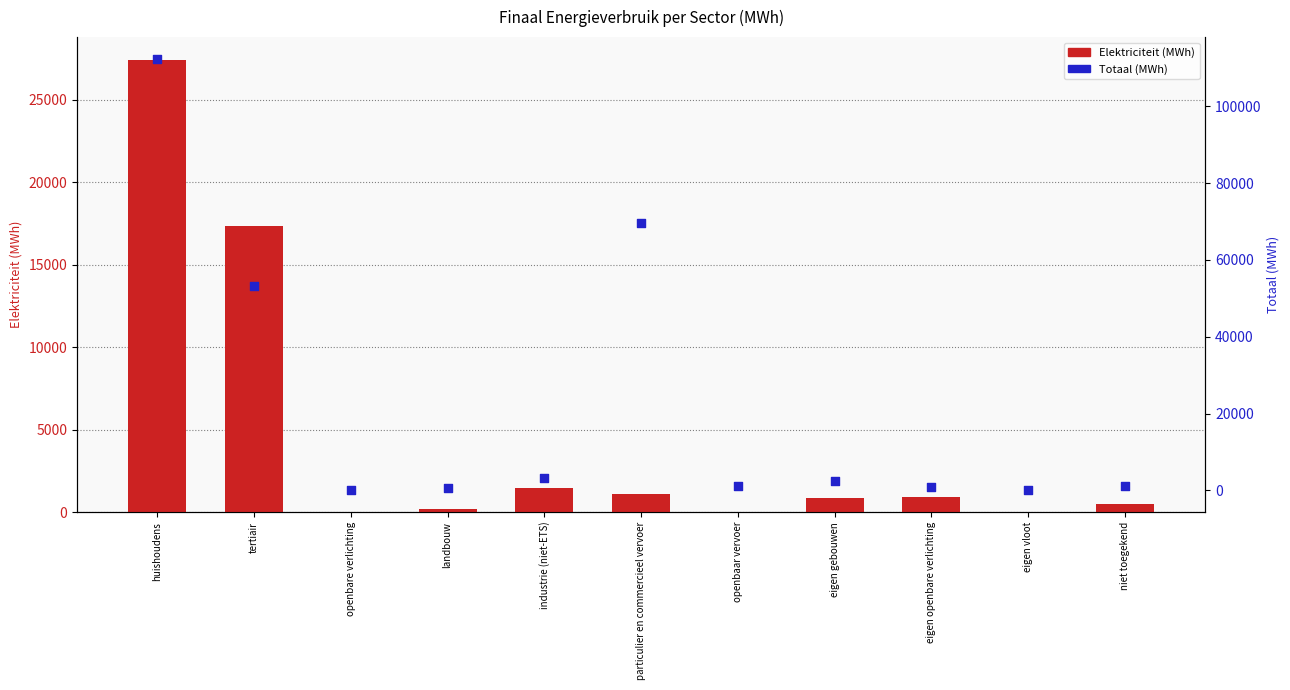

What are all the series names shown in the legend?

Elektriciteit (MWh), Totaal (MWh)